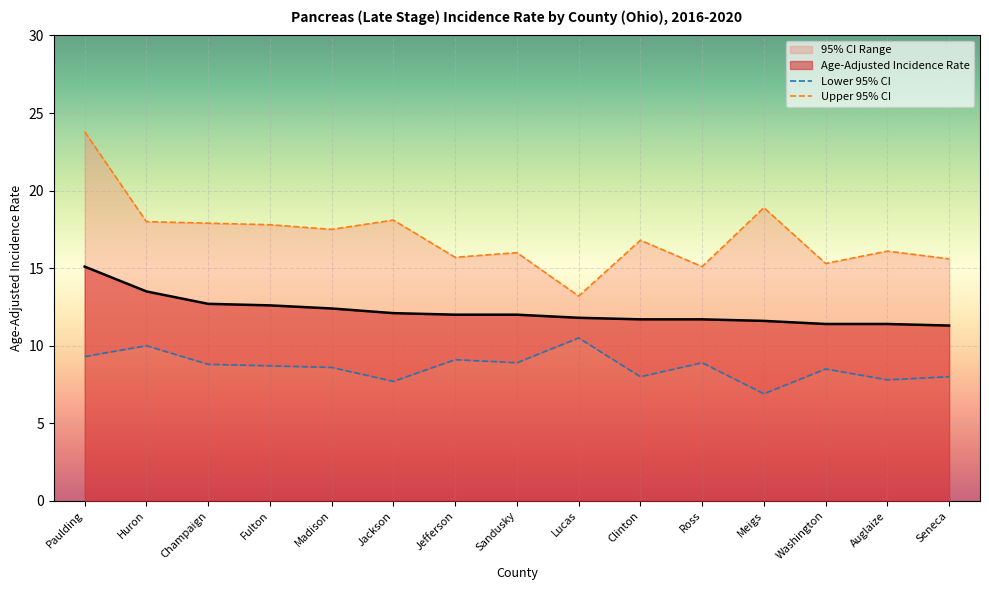

Reading left to right, extract all data points from this chart.

Age-Adjusted Incidence Rate: 15.1	13.5	12.7	12.6	12.4	12.1	12.0	12.0	11.8	11.7	11.7	11.6	11.4	11.4	11.3
Lower 95% CI: 9.3	10.0	8.8	8.7	8.6	7.7	9.1	8.9	10.5	8.0	8.9	6.9	8.5	7.8	8.0
Upper 95% CI: 23.8	18.0	17.9	17.8	17.5	18.1	15.7	16.0	13.2	16.8	15.1	18.9	15.3	16.1	15.6